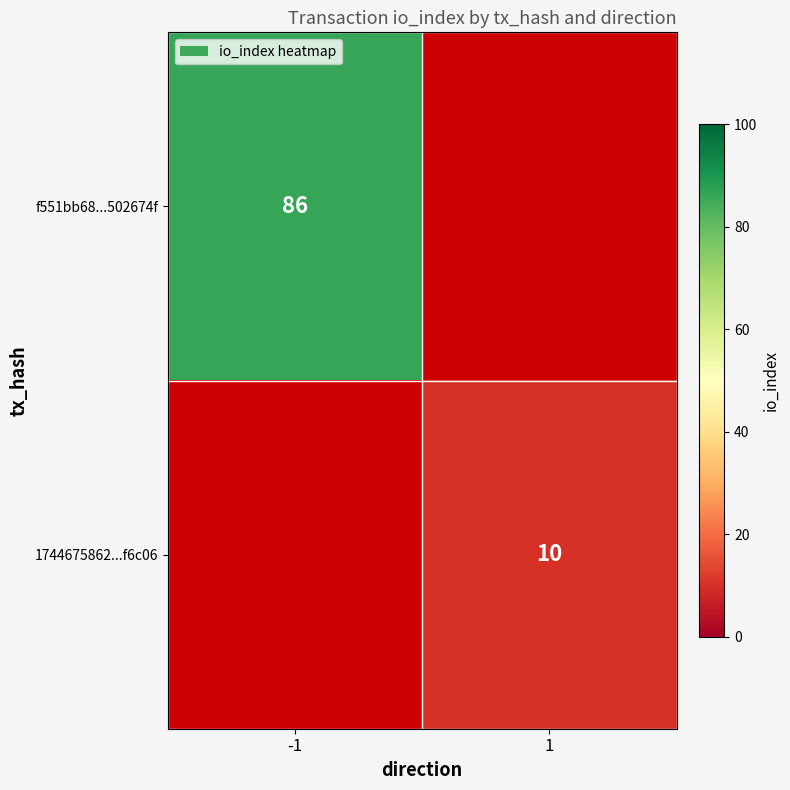

The 1744675862...f6c06 series shows 3 at 1. True or false?

False